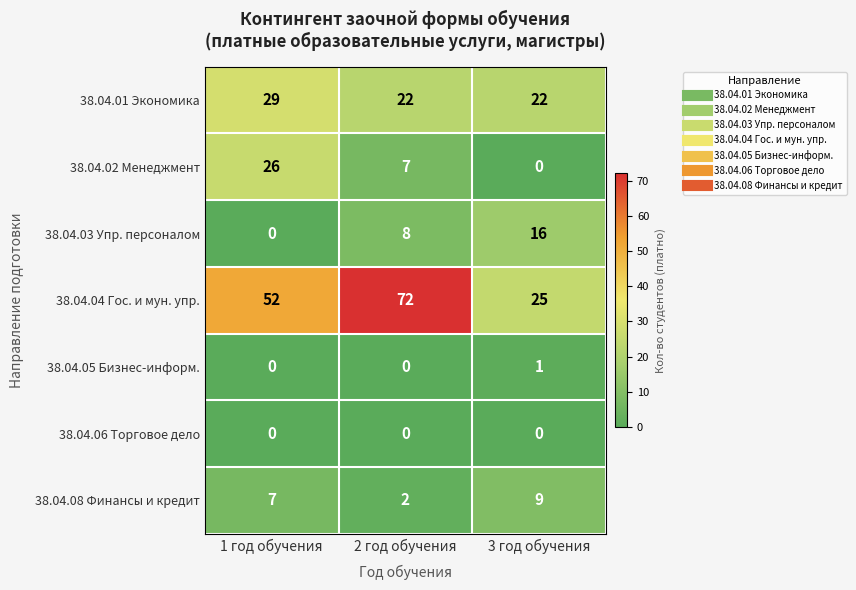

Reading left to right, transcribe all the data shown in this chart.

38.04.01 Экономика: 1 год обучения=29	2 год обучения=22	3 год обучения=22
38.04.02 Менеджмент: 1 год обучения=26	2 год обучения=7	3 год обучения=0
38.04.03 Упр. персоналом: 1 год обучения=0	2 год обучения=8	3 год обучения=16
38.04.04 Гос. и мун. упр.: 1 год обучения=52	2 год обучения=72	3 год обучения=25
38.04.05 Бизнес-информ.: 1 год обучения=0	2 год обучения=0	3 год обучения=1
38.04.06 Торговое дело: 1 год обучения=0	2 год обучения=0	3 год обучения=0
38.04.08 Финансы и кредит: 1 год обучения=7	2 год обучения=2	3 год обучения=9